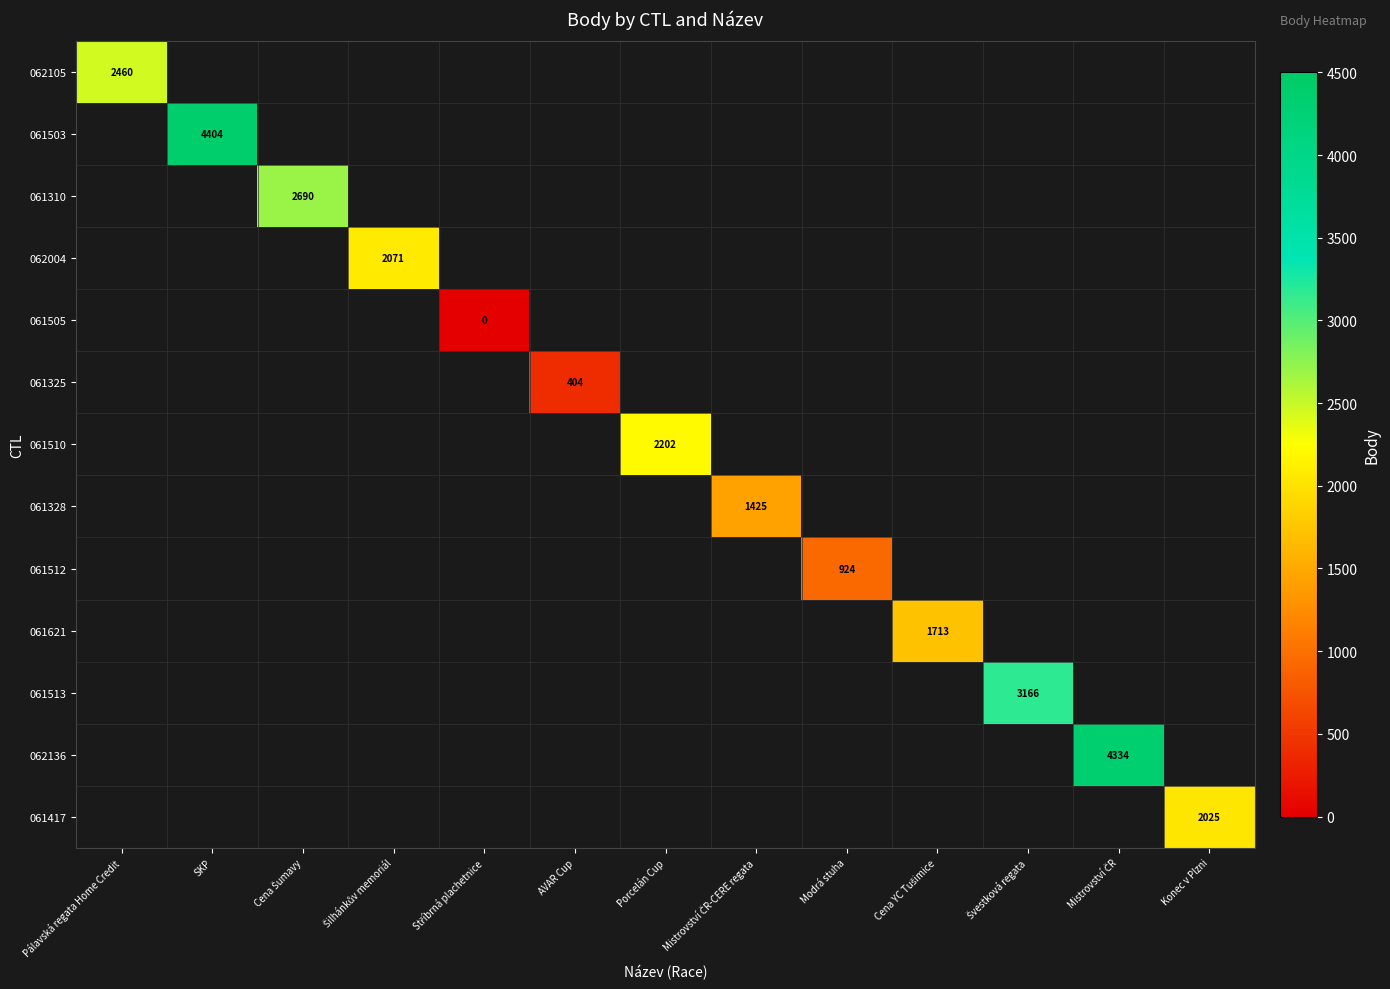

Is it true that 061503 equals 4404 at SKP?

True